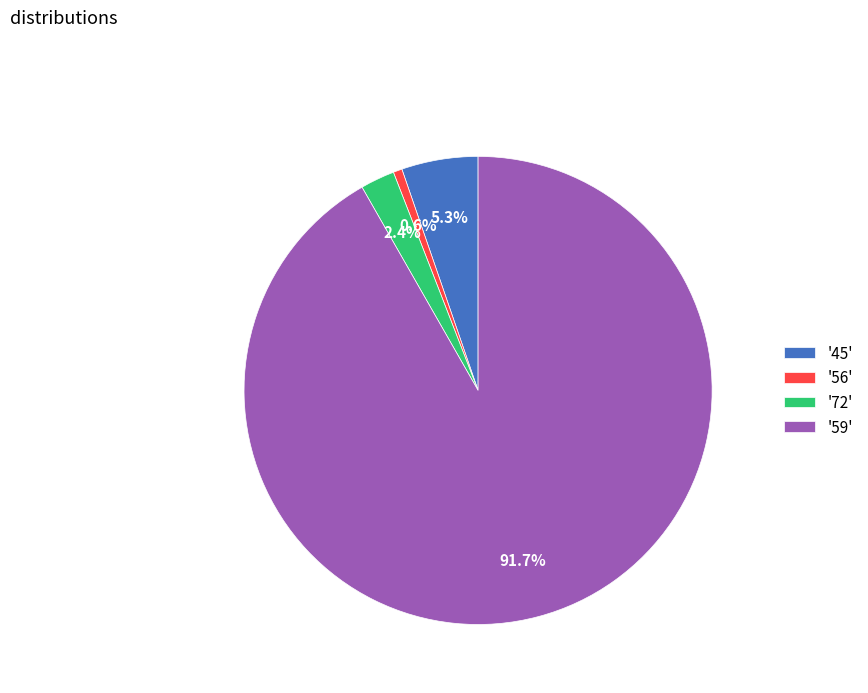

What is the largest slice in the pie chart?

'59'